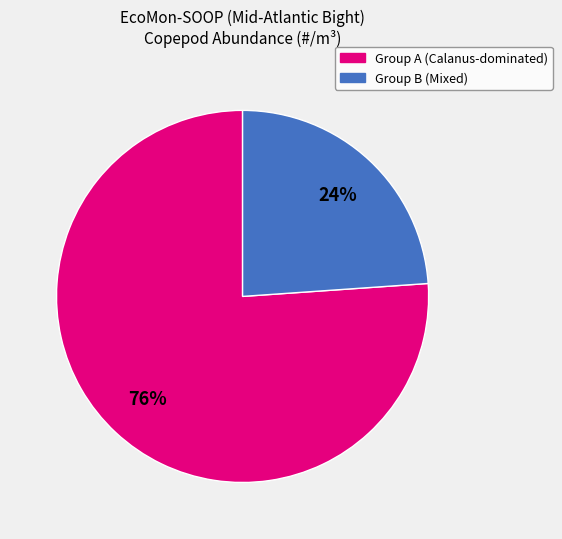

To the nearest percent, what is the average slice percentage?

50%